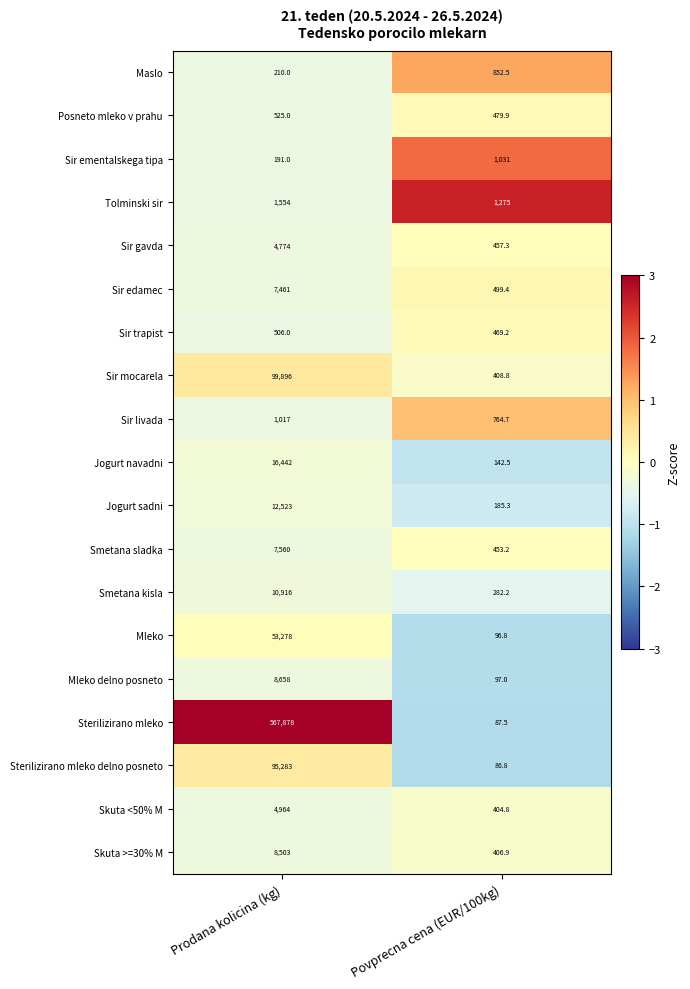

What is the difference between the Smetana kisla values at Povprecna cena (EUR/100kg) and Prodana kolicina (kg)?

10633.8